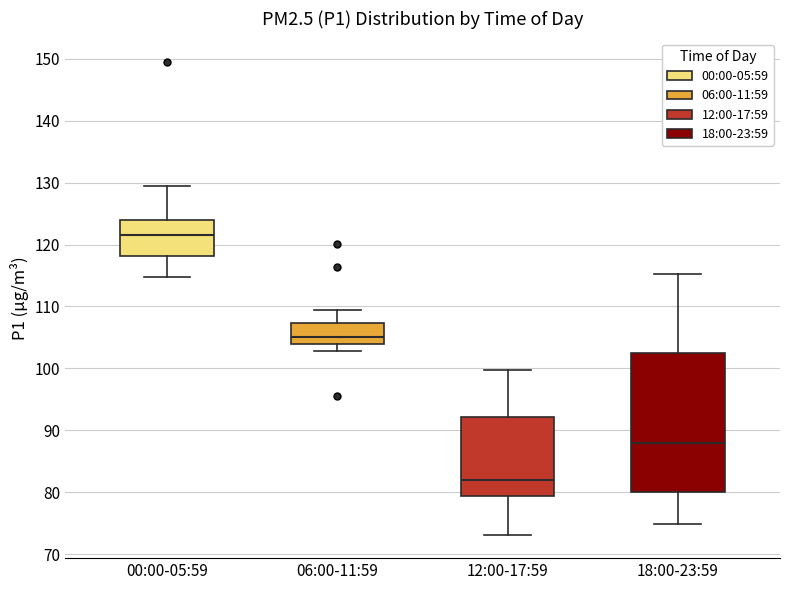

Which box's median line is the highest?

00:00-05:59